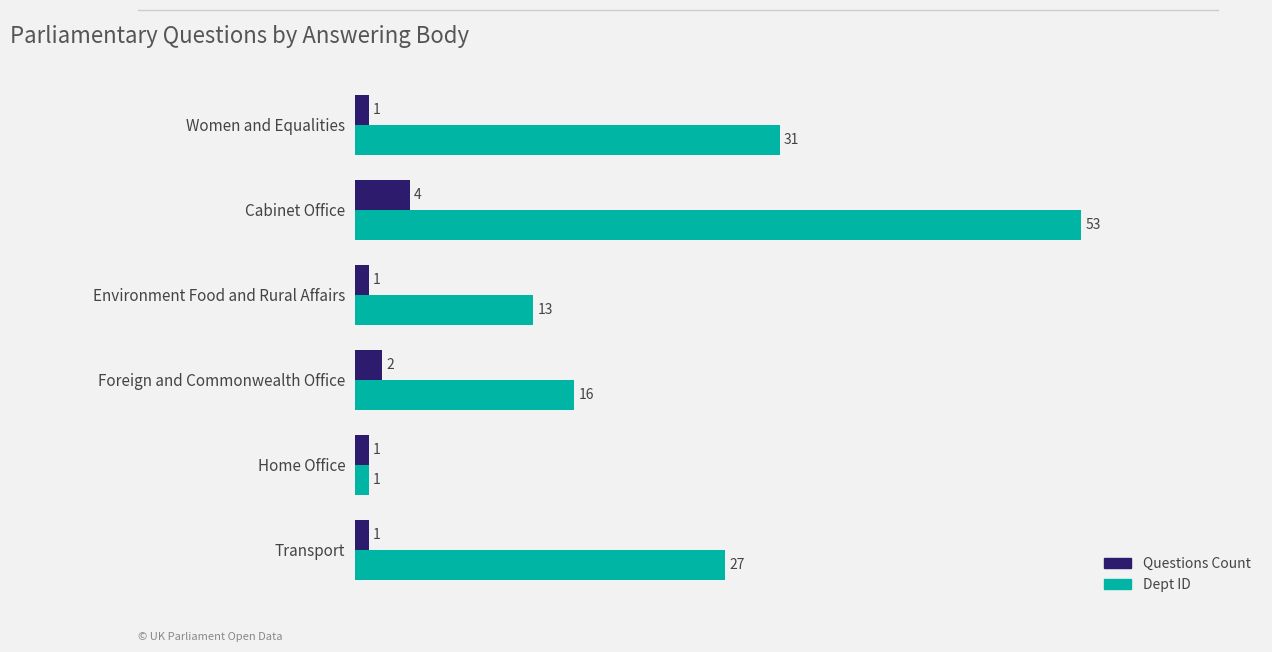

What is the difference between the maximum and minimum values in the Questions Count series?

3